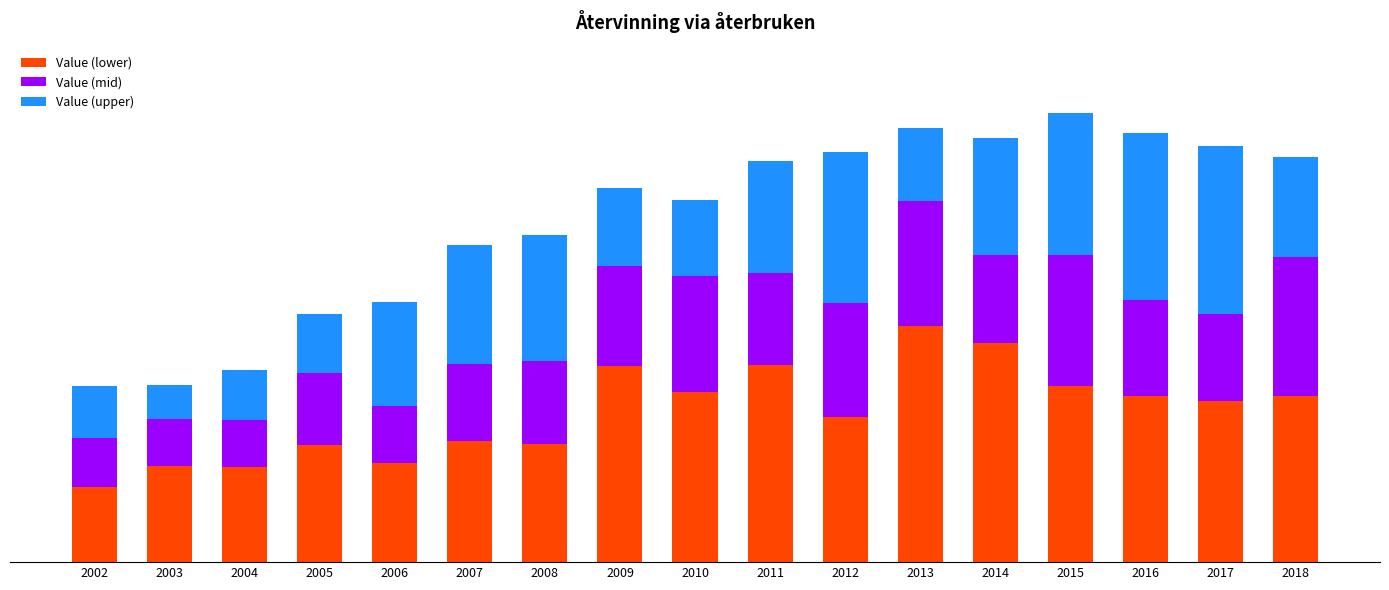

At which label does Value (upper) first exceed 39?

2006